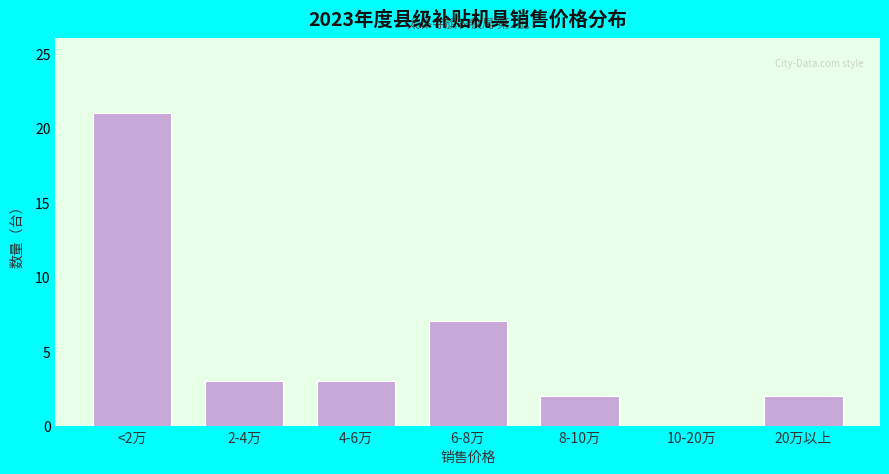

Reading left to right, what are all the values shown in this chart?

<2万=21	2-4万=3	4-6万=3	6-8万=7	8-10万=2	10-20万=0	20万以上=2